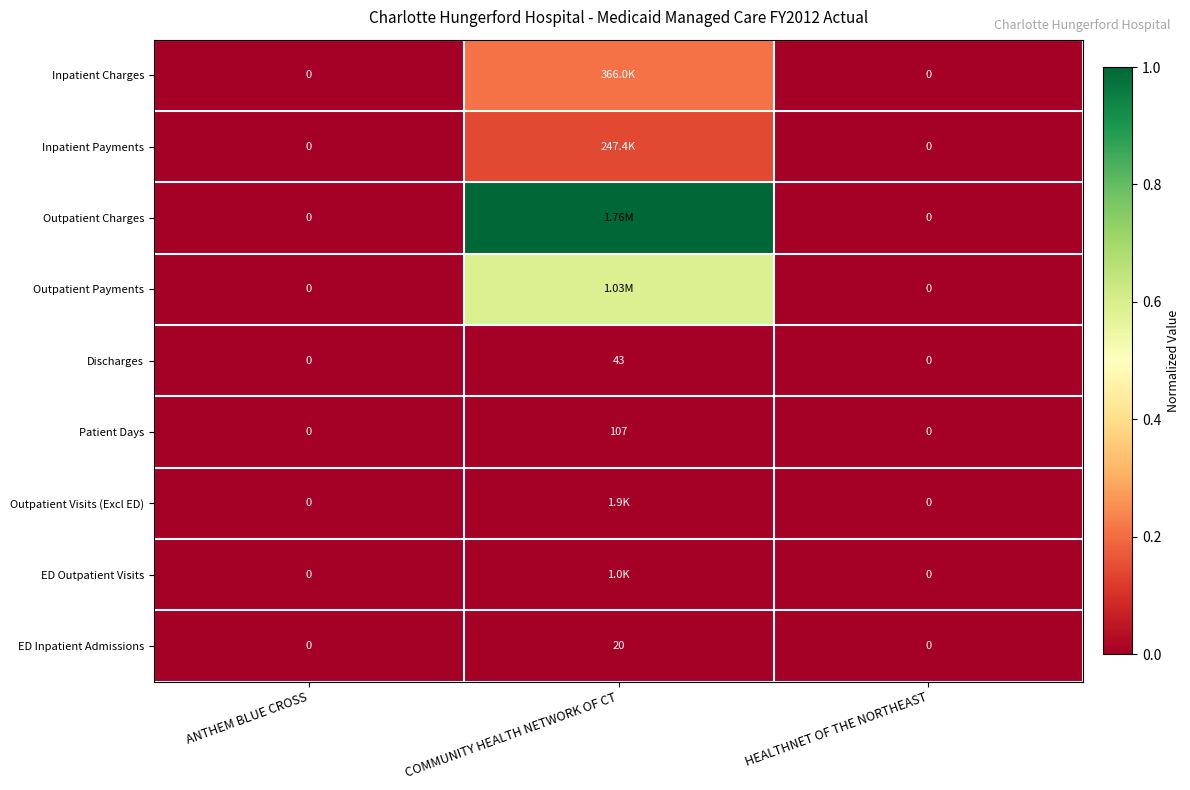

Which category has the highest value in the Discharges series?

COMMUNITY HEALTH NETWORK OF CT